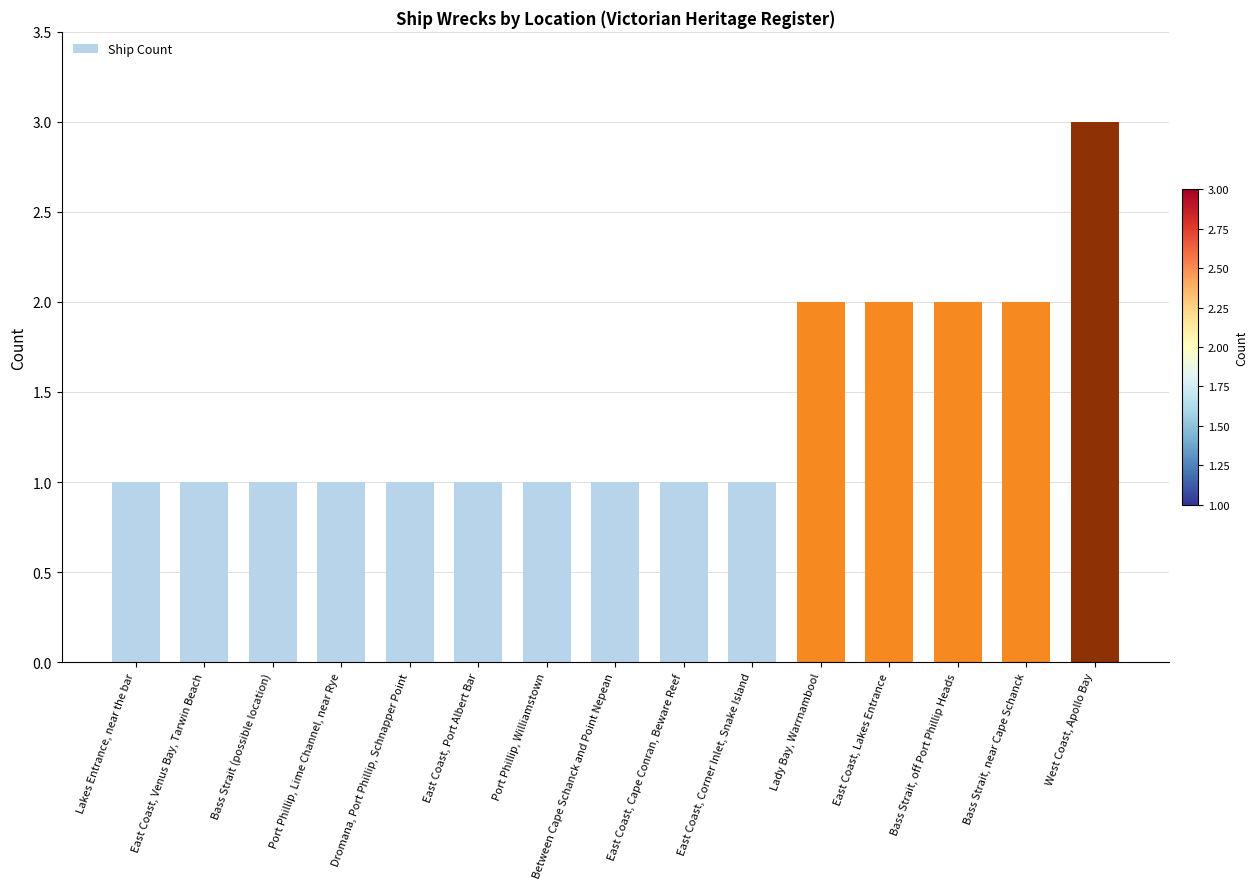

At which category does the chart reach its peak across all series?

West Coast, Apollo Bay